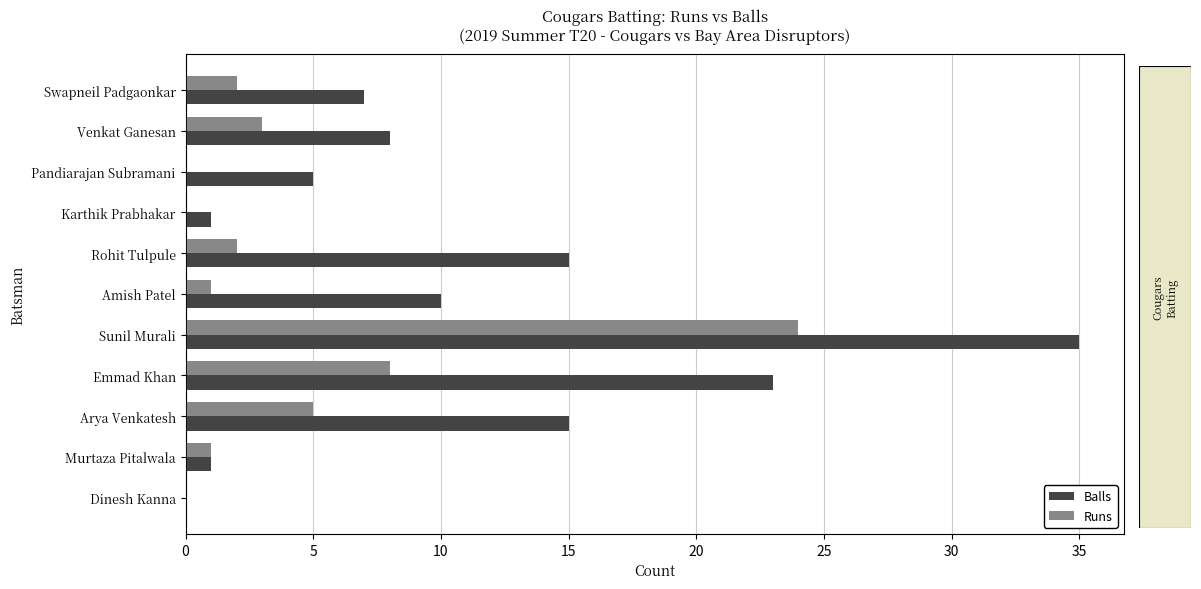

Is it true that Runs equals 0 at Pandiarajan Subramani?

True